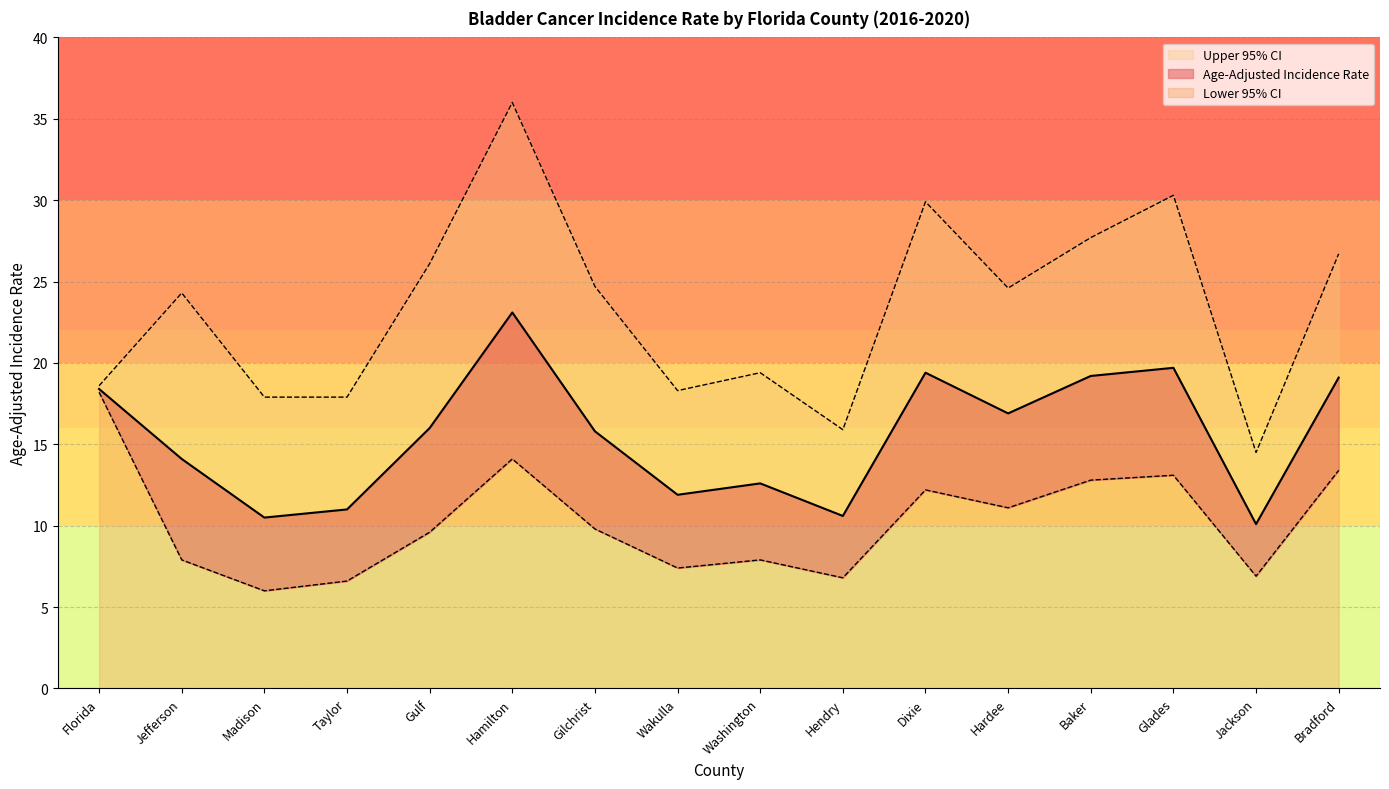

What is the total value across all series at Hendry?

33.3